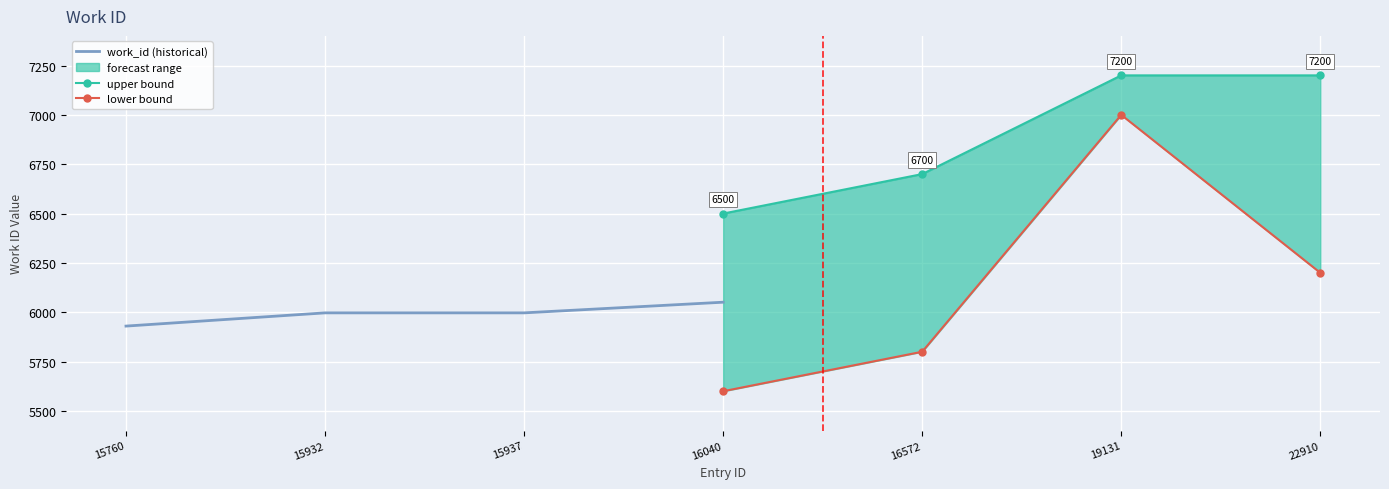

Is it true that lower bound equals 12087 at 19131?

False